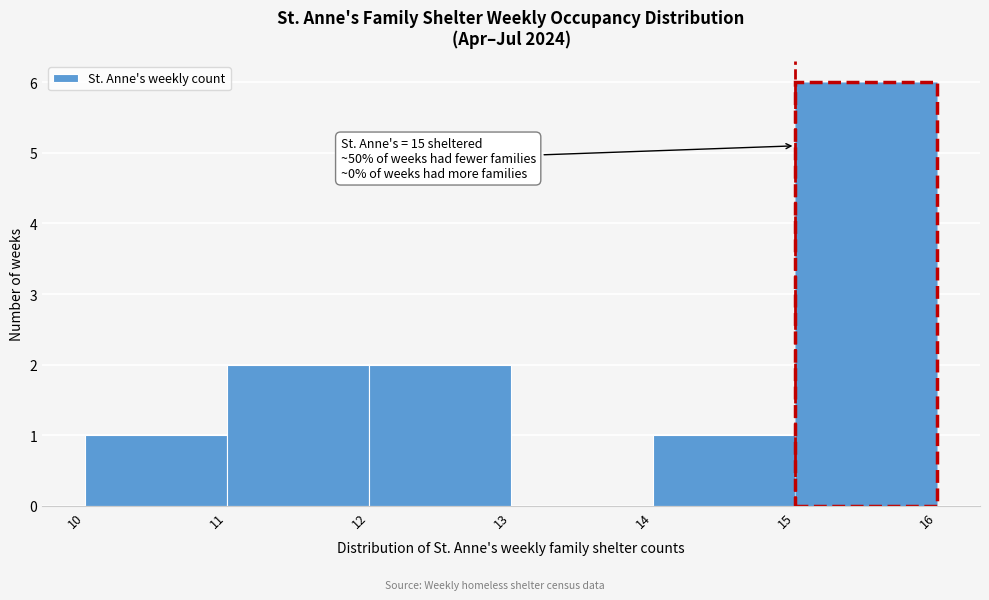

Which range on the x-axis has the tallest bar?

15 to 16